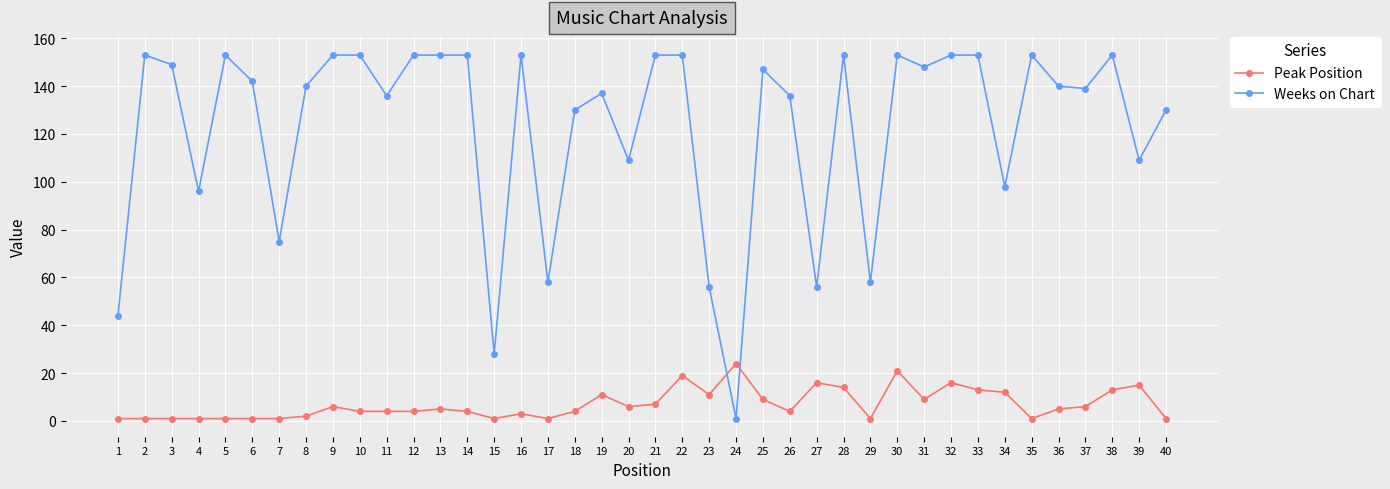

The Weeks on Chart series shows 234 at 19. True or false?

False